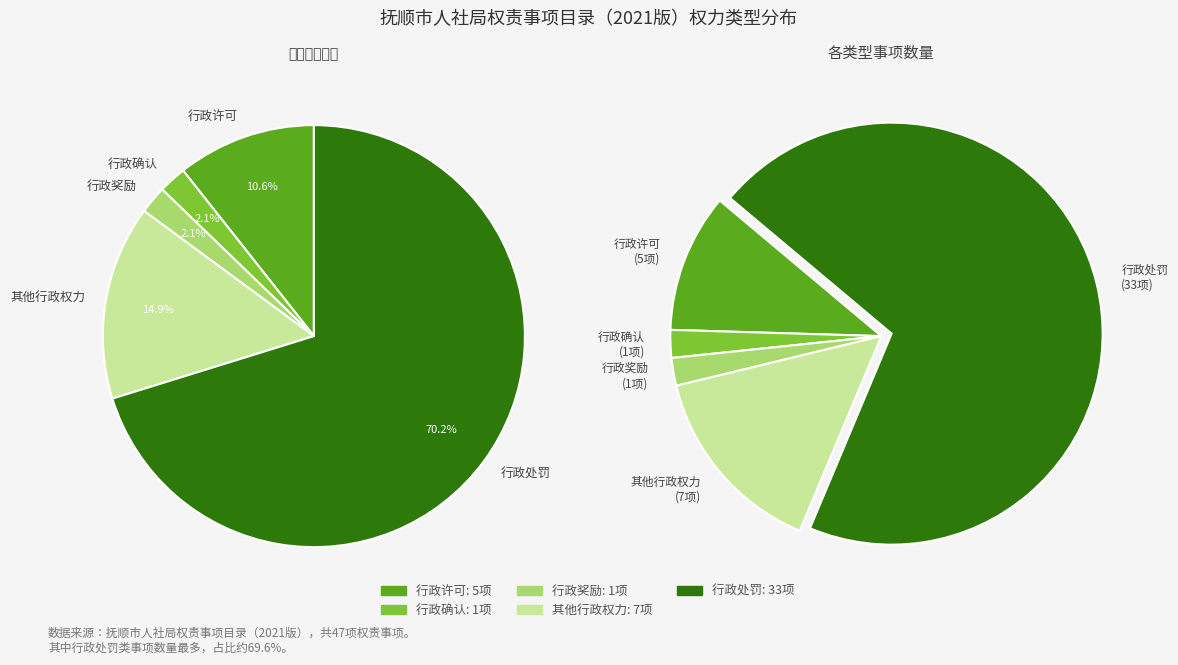

What percentage is the 行政确认 slice, to the nearest percent?

2%